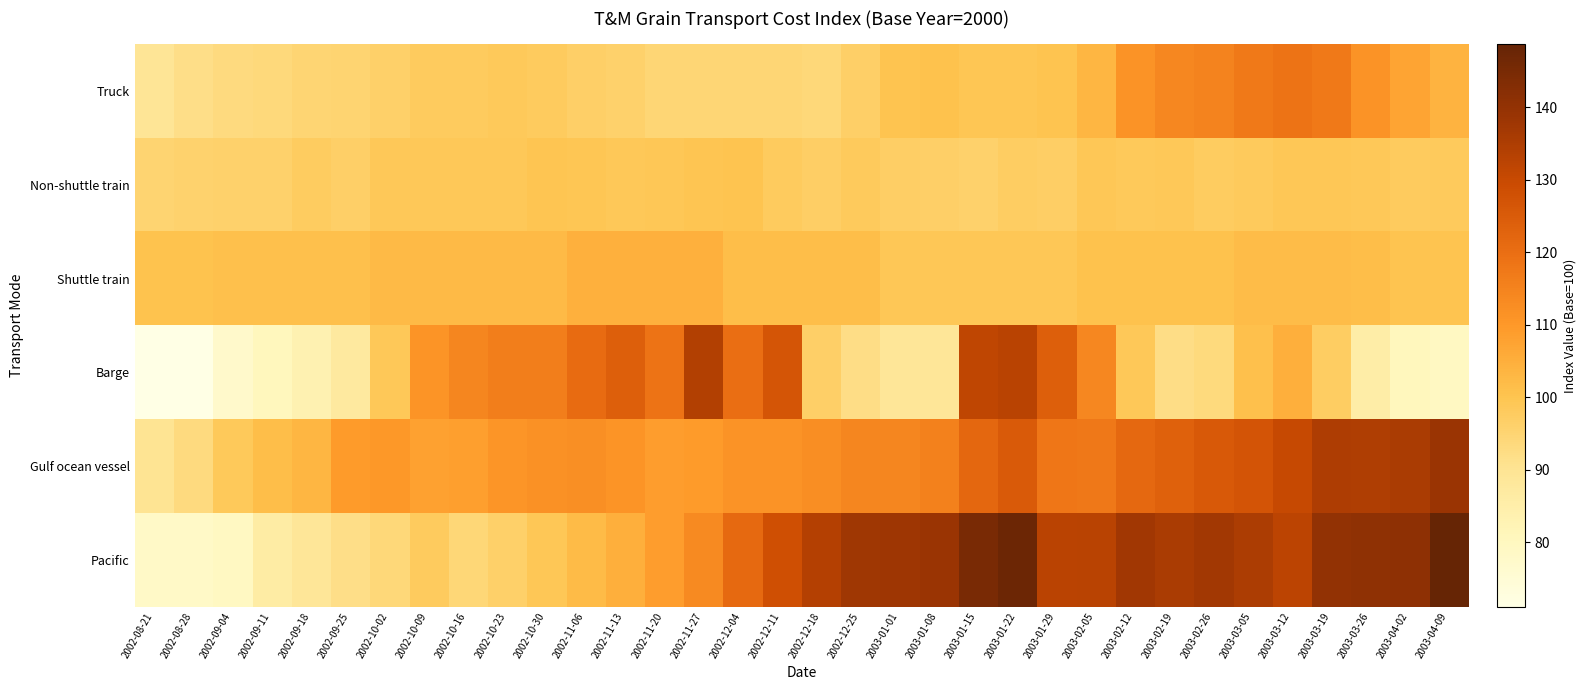

At how many categories does at least one series exceed 92?

34